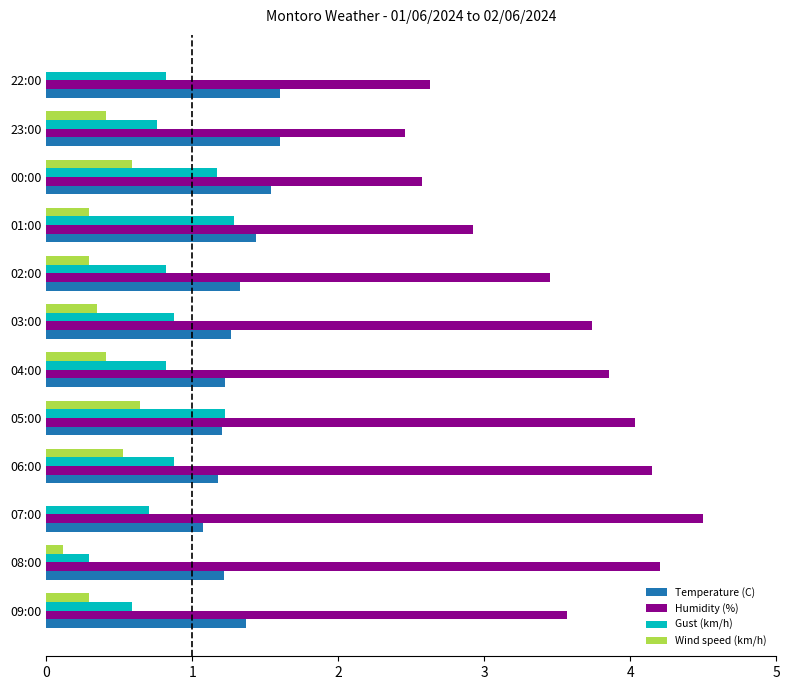

Which series has the largest total across all categories?

Humidity (%)